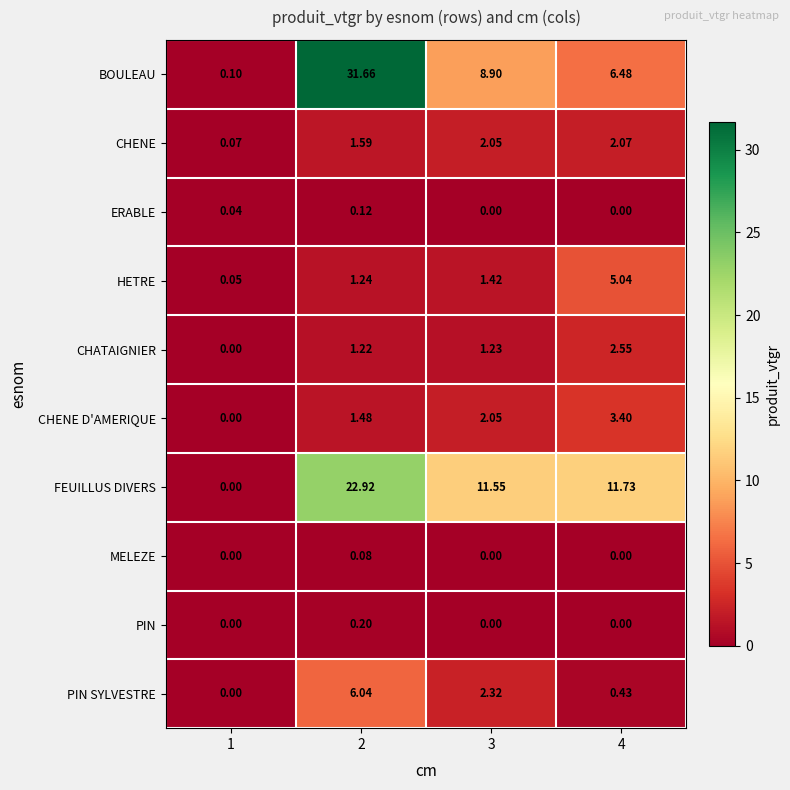

Is the value of CHENE at 2 greater than the value of CHATAIGNIER at 3?

Yes